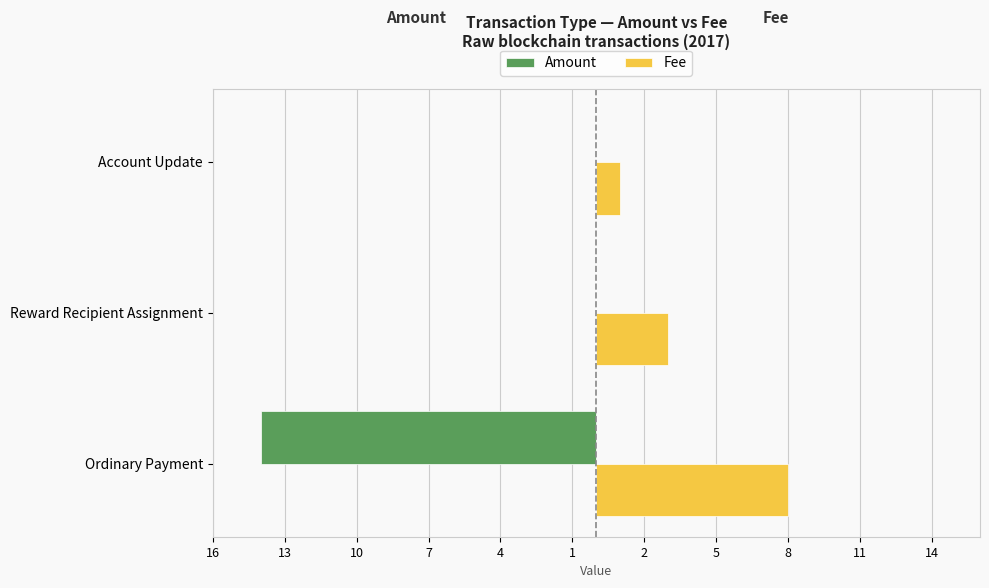

What are all the series names shown in the legend?

Amount, Fee